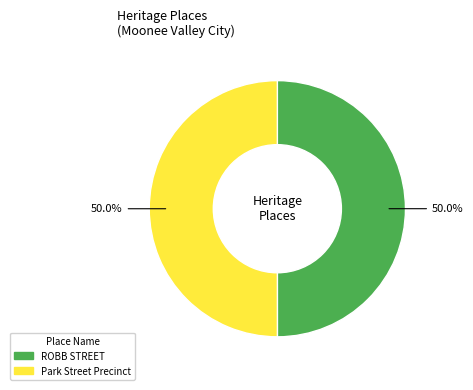

What percentage do Park Street Precinct and ROBB STREET together represent?

100.0%